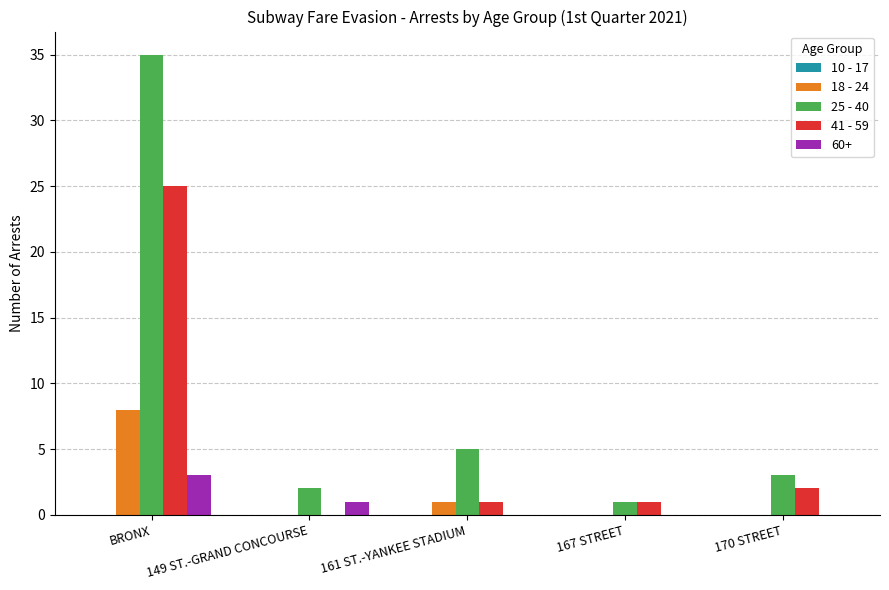

Where is 25 - 40 nearest to the value 18?

161 ST.-YANKEE STADIUM